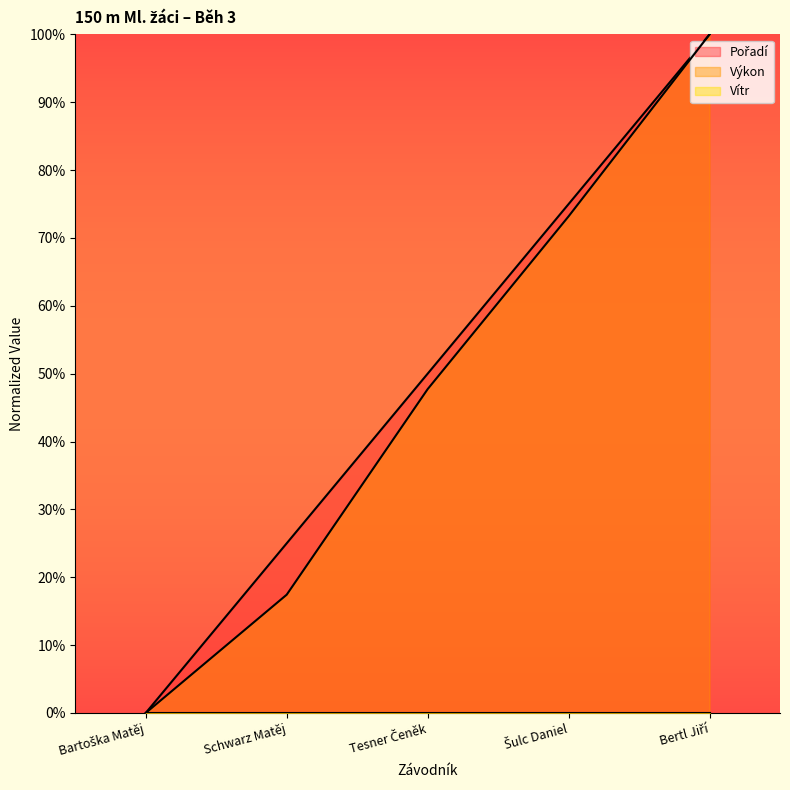

Rank the series by their average value, from highest to lowest.

Pořadí, Výkon